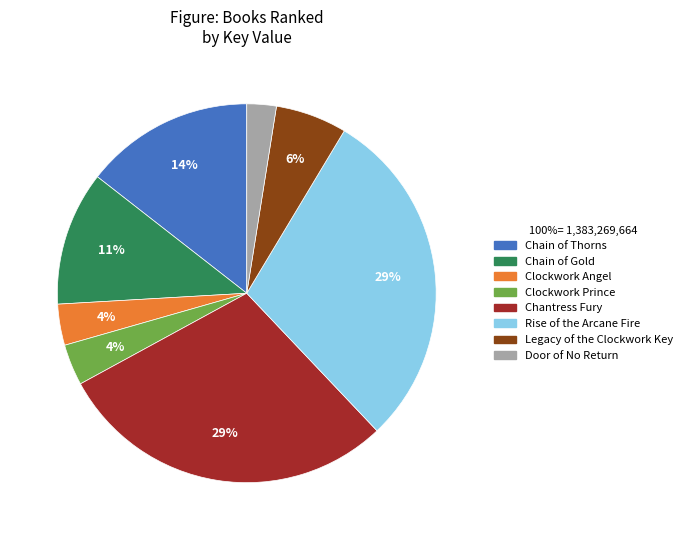

The Rise of the Arcane Fire slice represents 29% of the pie. True or false?

True